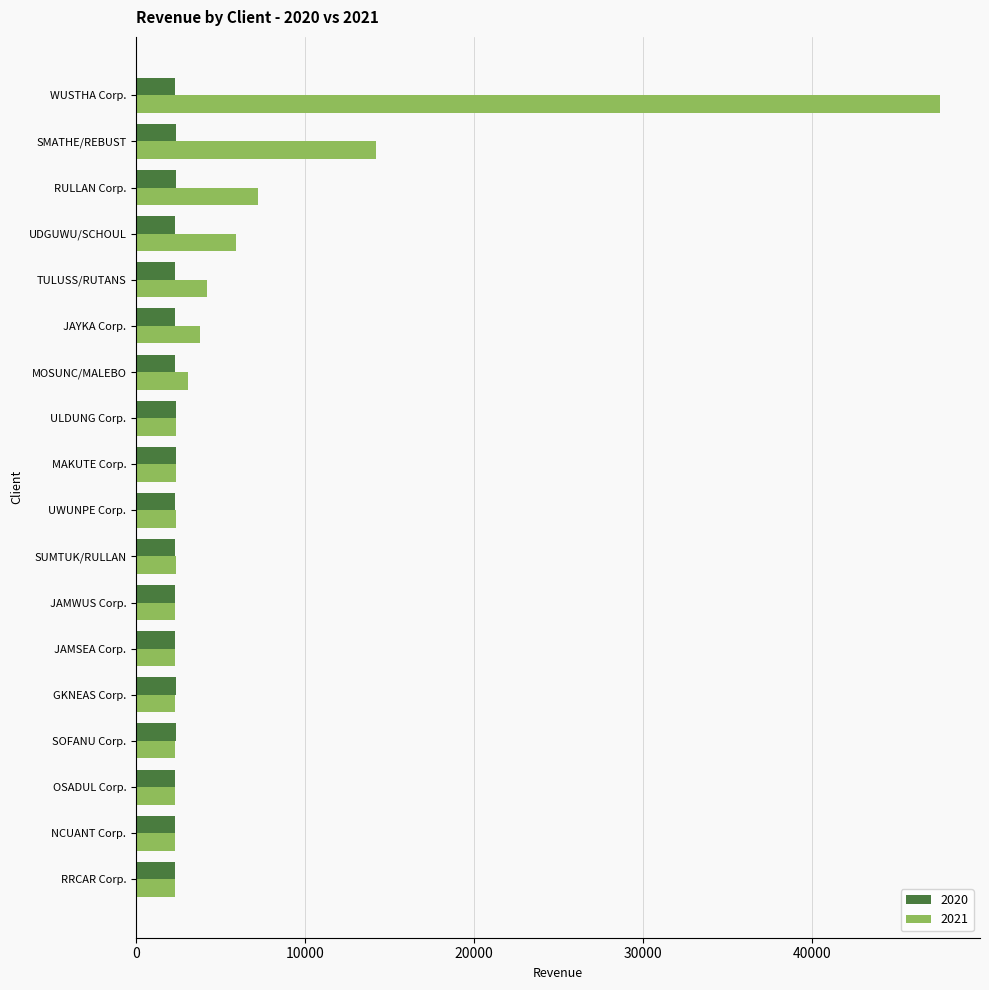

How many values in the 2021 series exceed 2334?

9